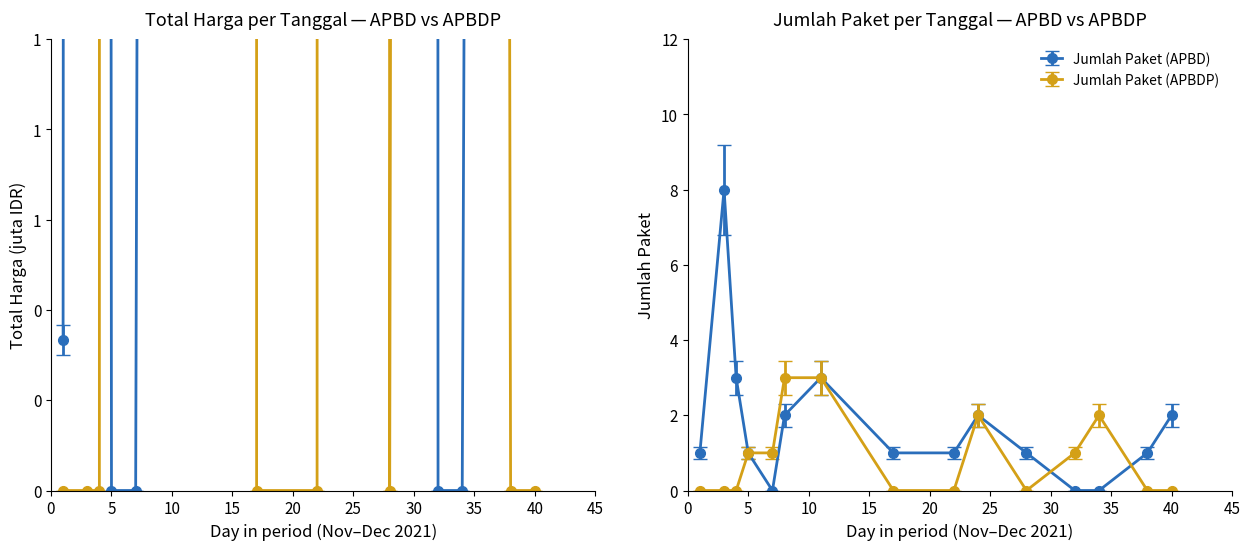

After their last crossing, which series has the higher values: Total Harga (APBDP) or Total Harga (APBD)?

Total Harga (APBD)